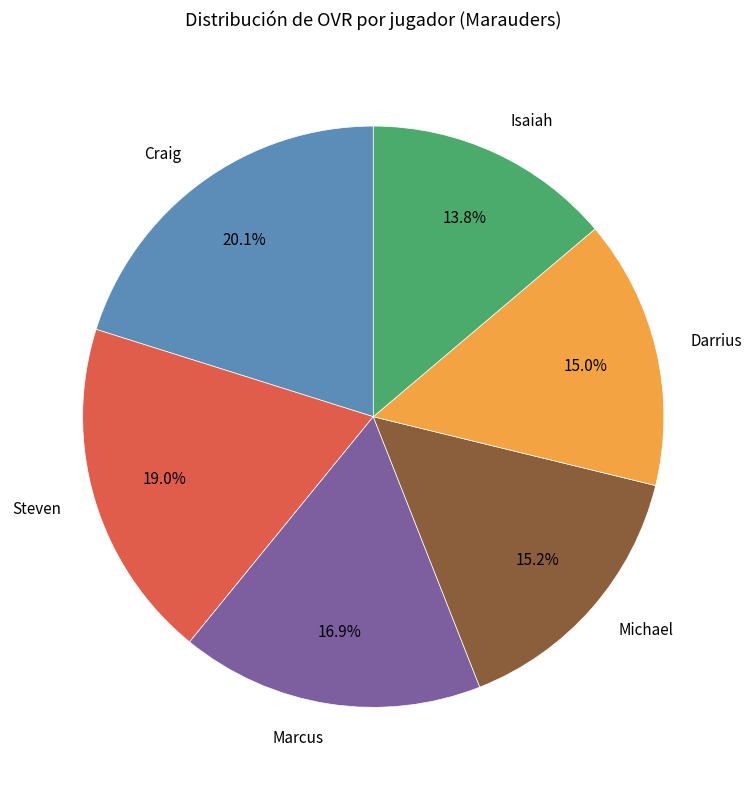

To the nearest percent, what is the combined percentage of Isaiah and Steven?

33%